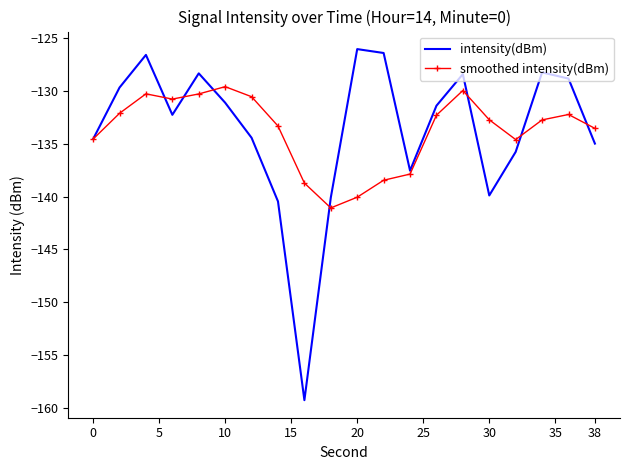

What is the greatest value displayed?

-126.0